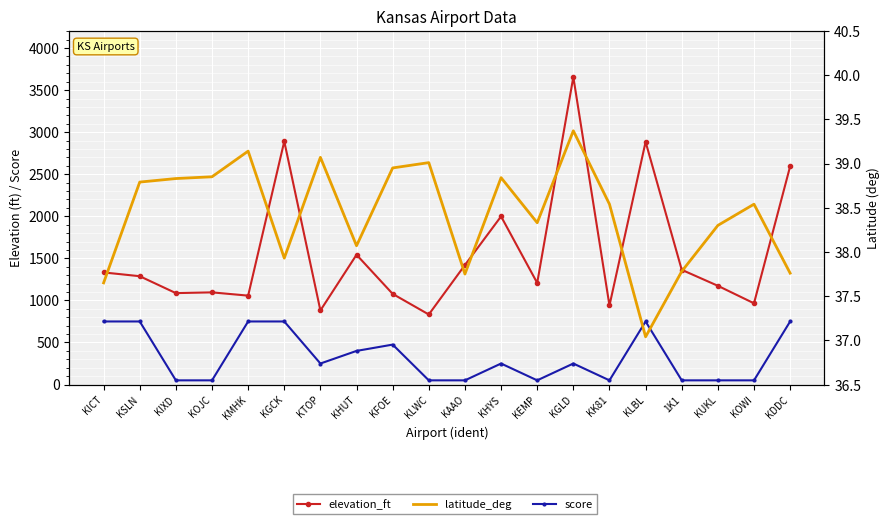

Which has a higher value, KDDC or KGCK?

KGCK